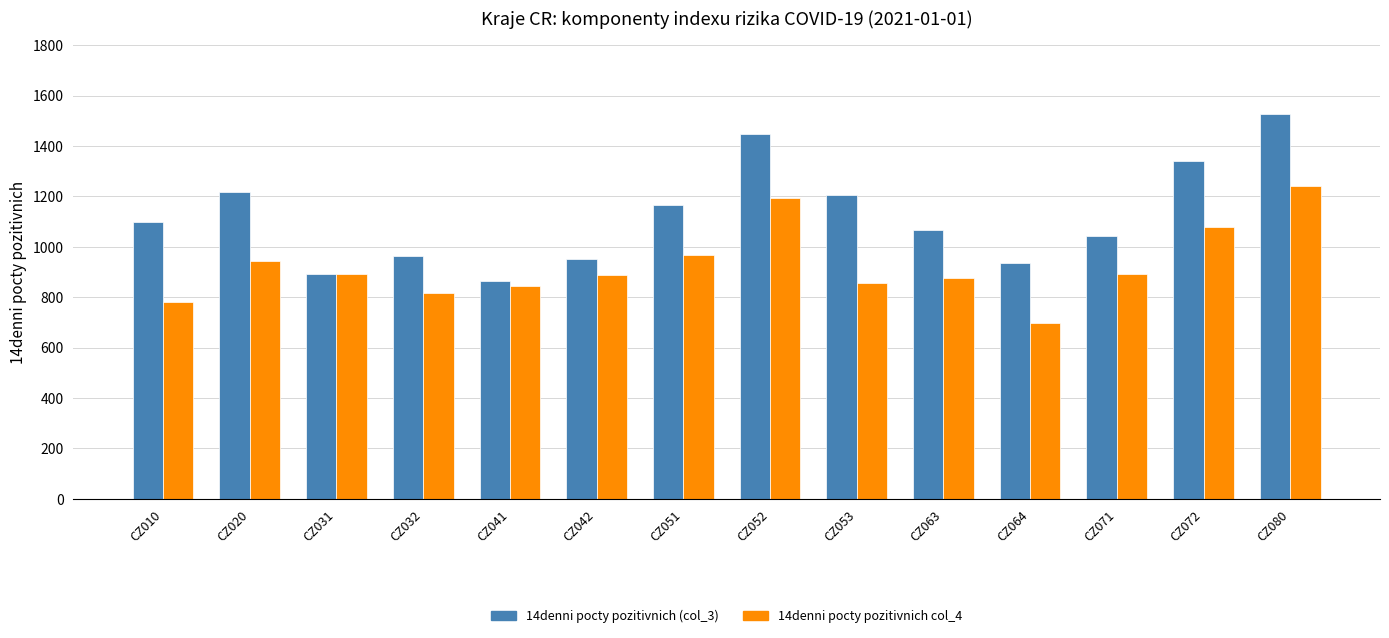

What is the value of the 14denni pocty pozitivnich (col_3) bar at the 1st from the left?

1097.4